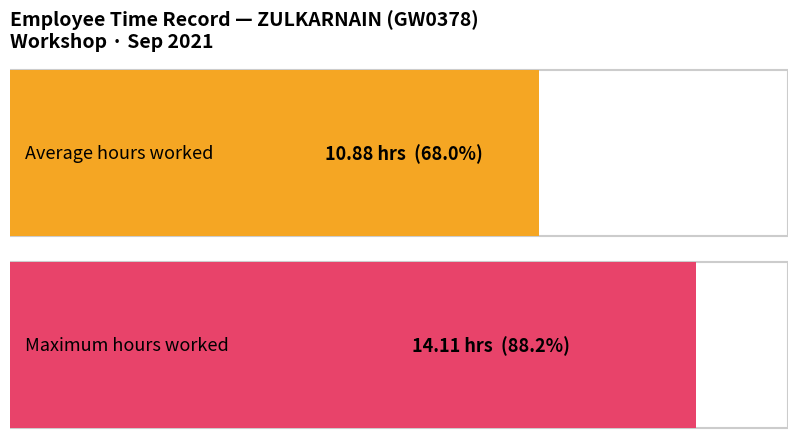

True or false: the data shows -8.8 at 22-Wed.

False